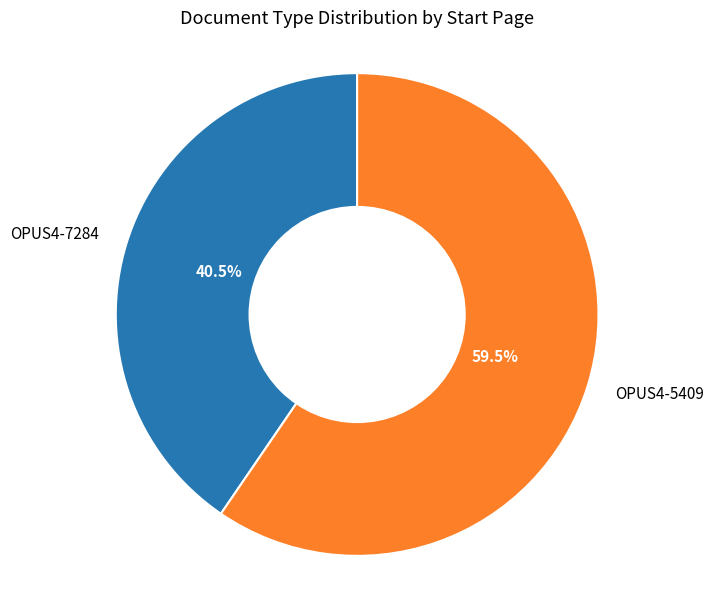

How many slices are in this pie chart?

2